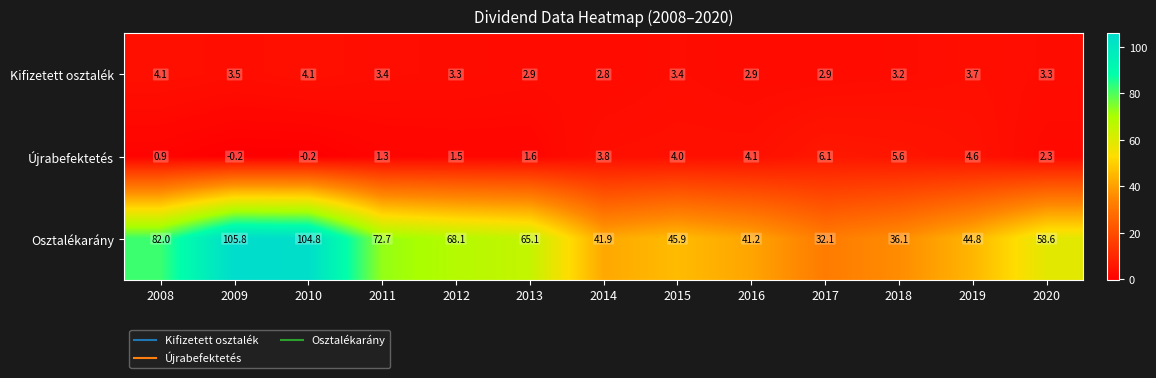

Rank the series by their maximum value, from lowest to highest.

Kifizetett osztalék, Újrabefektetés, Osztalékarány